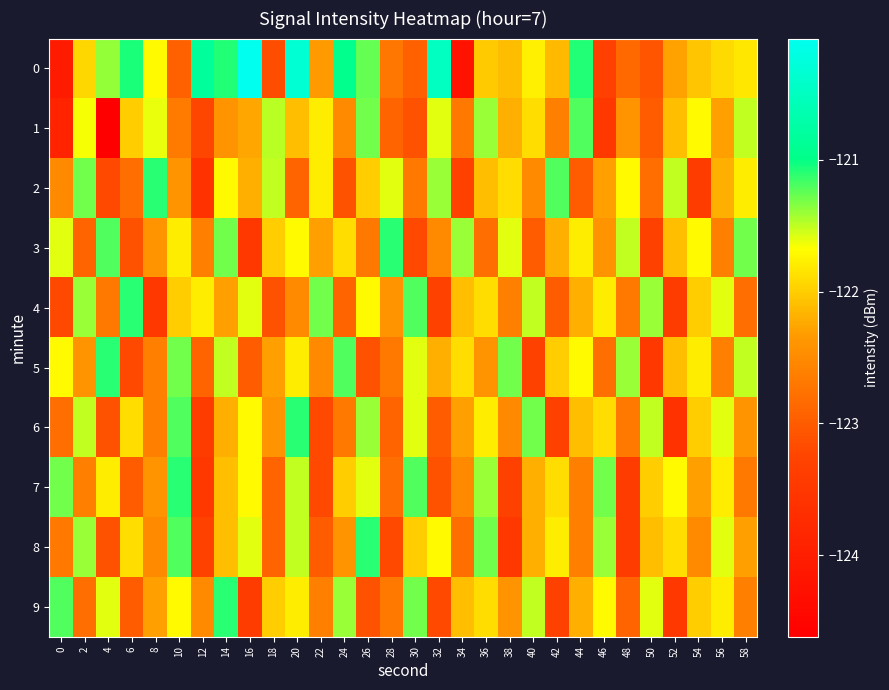

What is the greatest value displayed?

-120.1